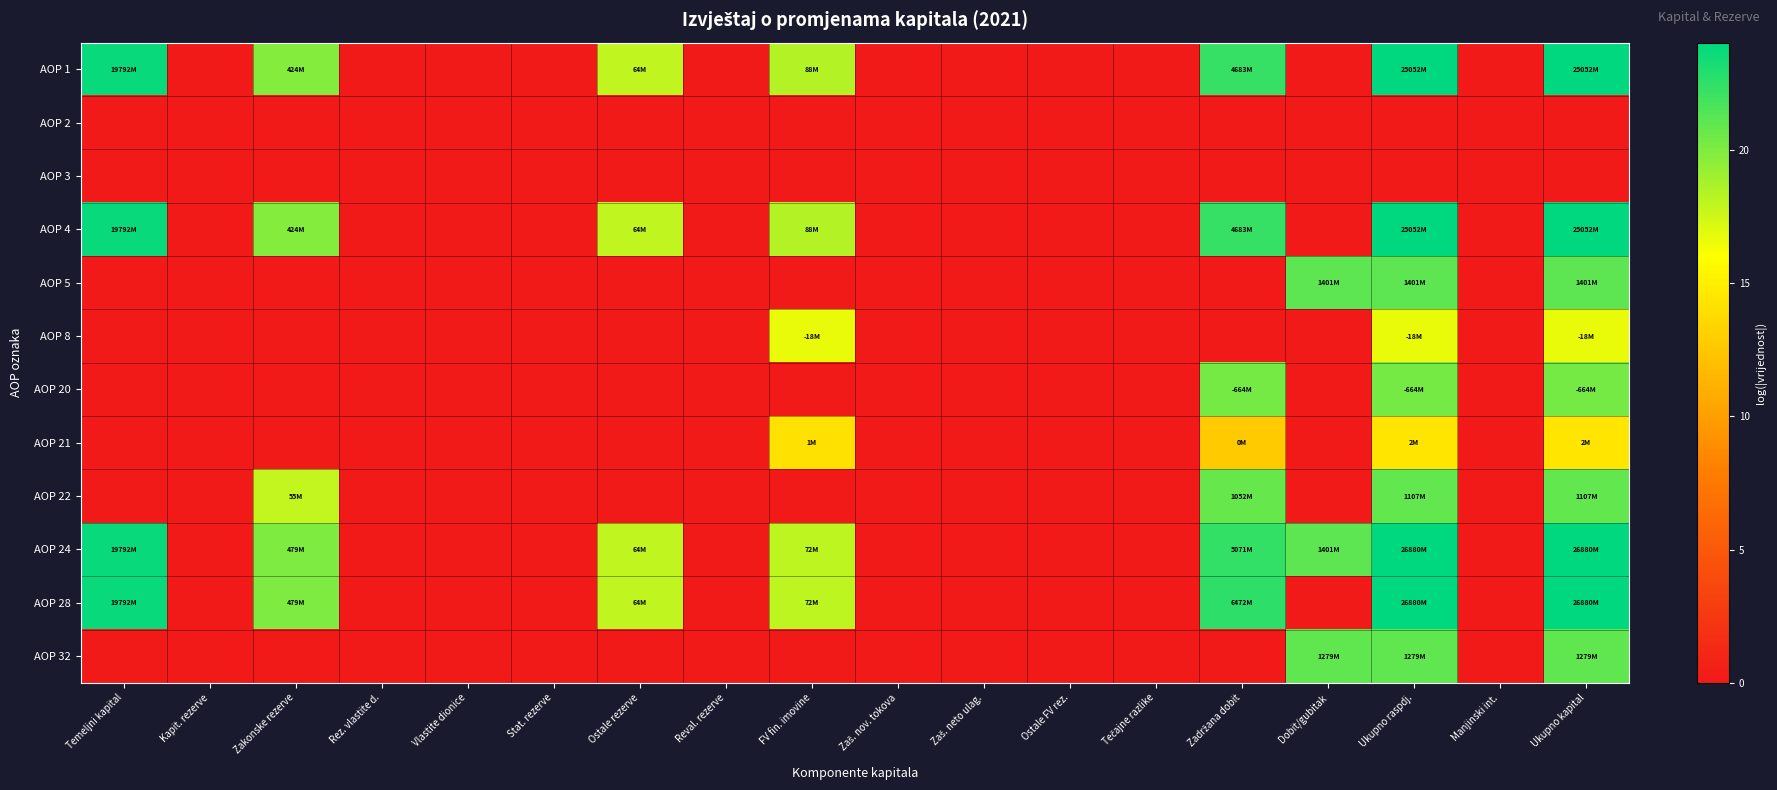

Count the number of data series in this chart.

12